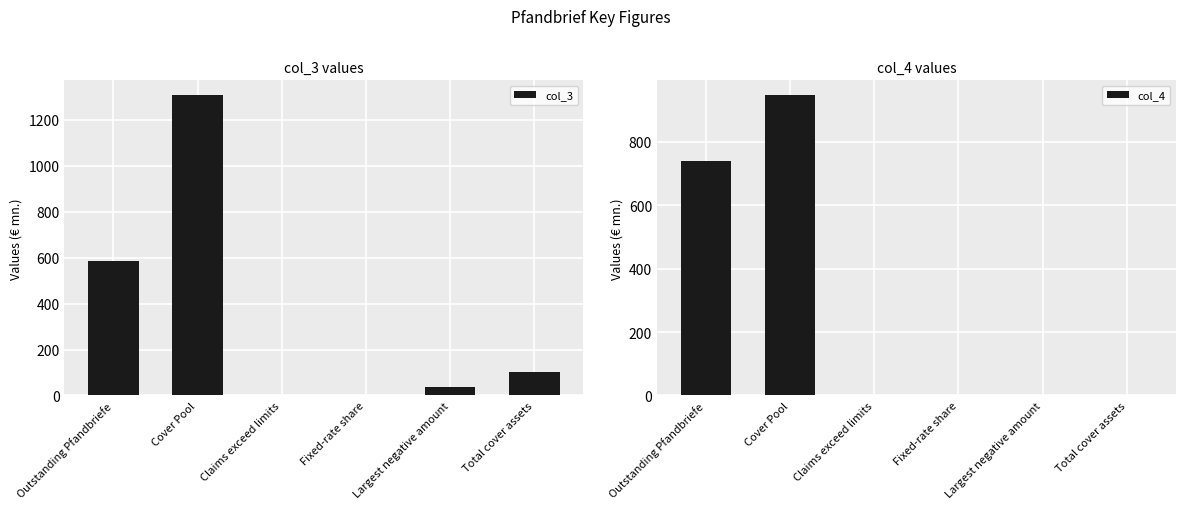

Rank the series by their average value, from highest to lowest.

col_3, col_4